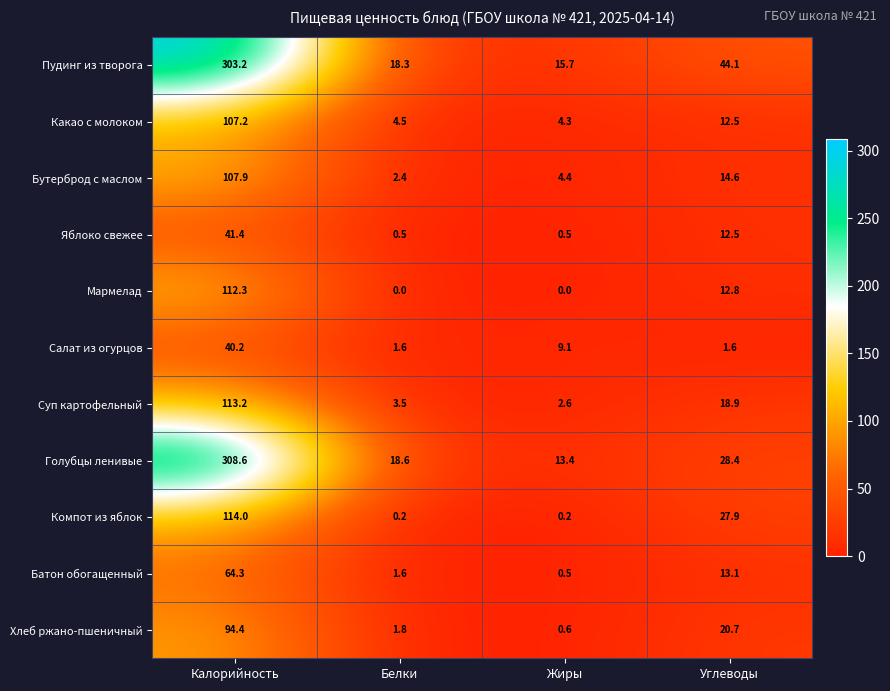

Which series has the largest range (max minus min)?

Голубцы ленивые